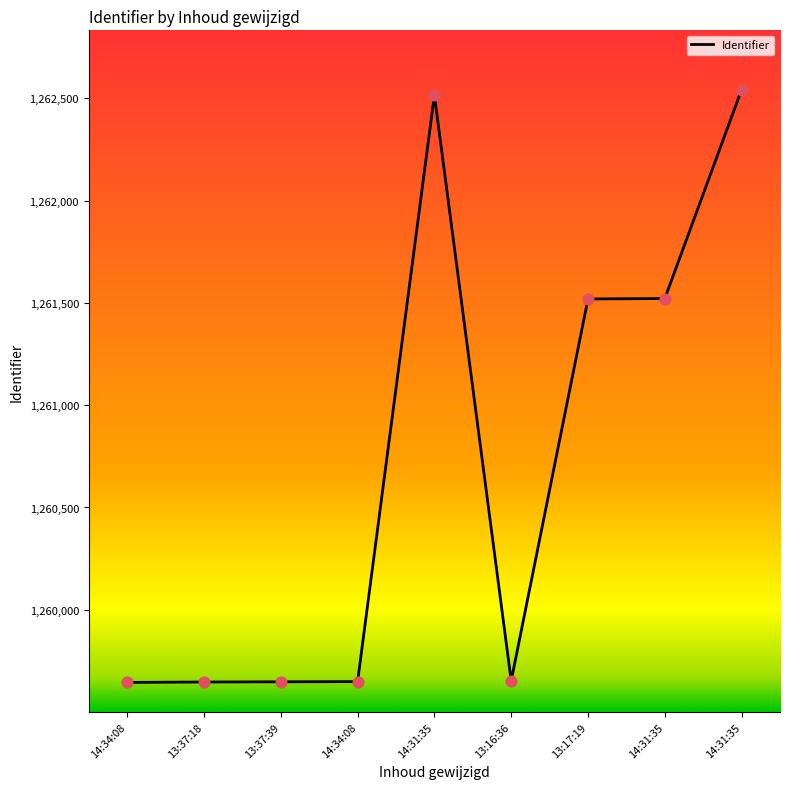

What is the change in value from 13:16:36 to 13:17:19?

+1866